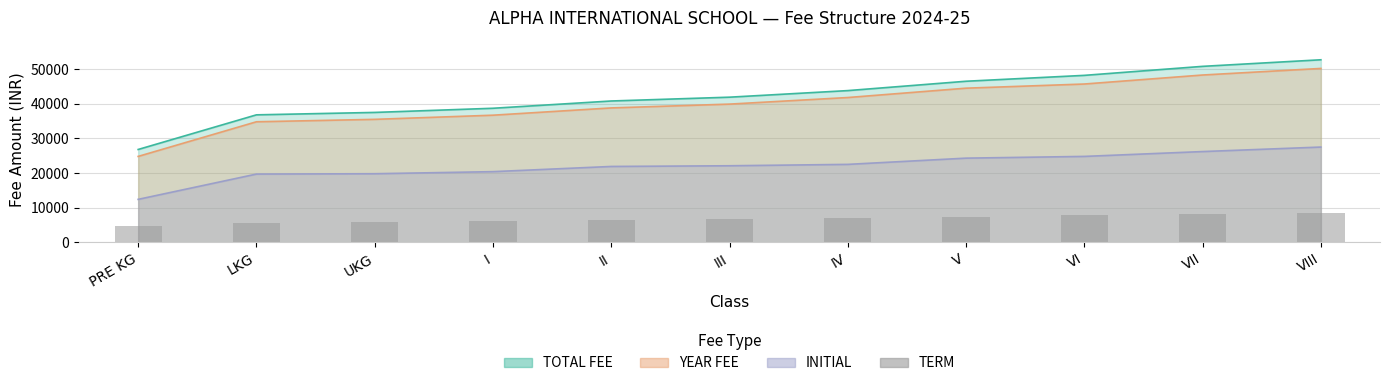

Where is the data nearest to the value 6600?

III